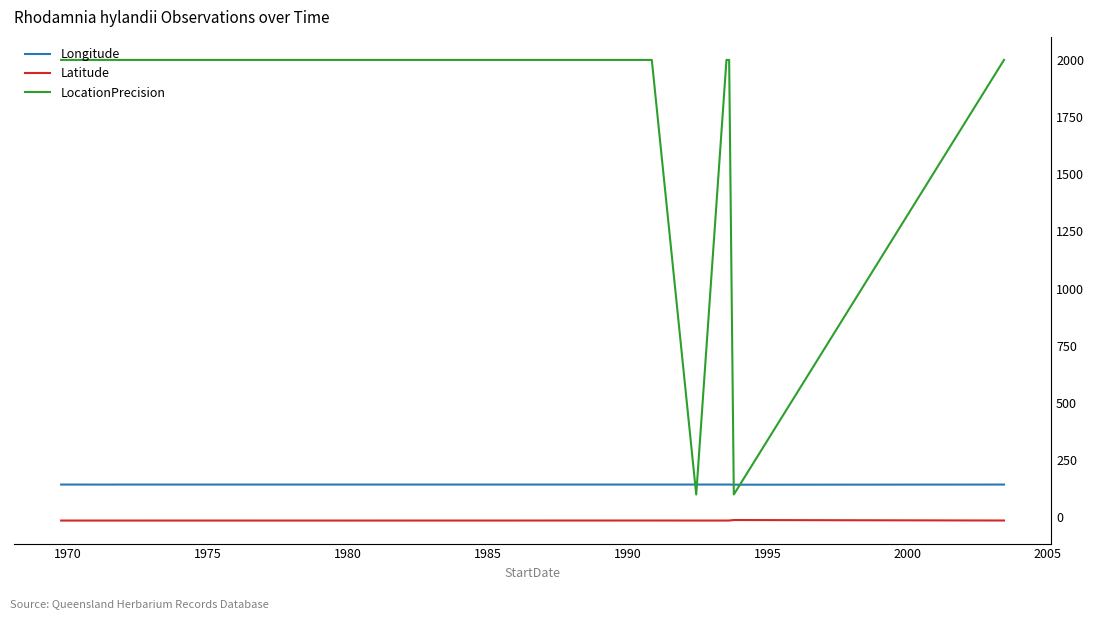

Which series has the largest total across all categories?

LocationPrecision